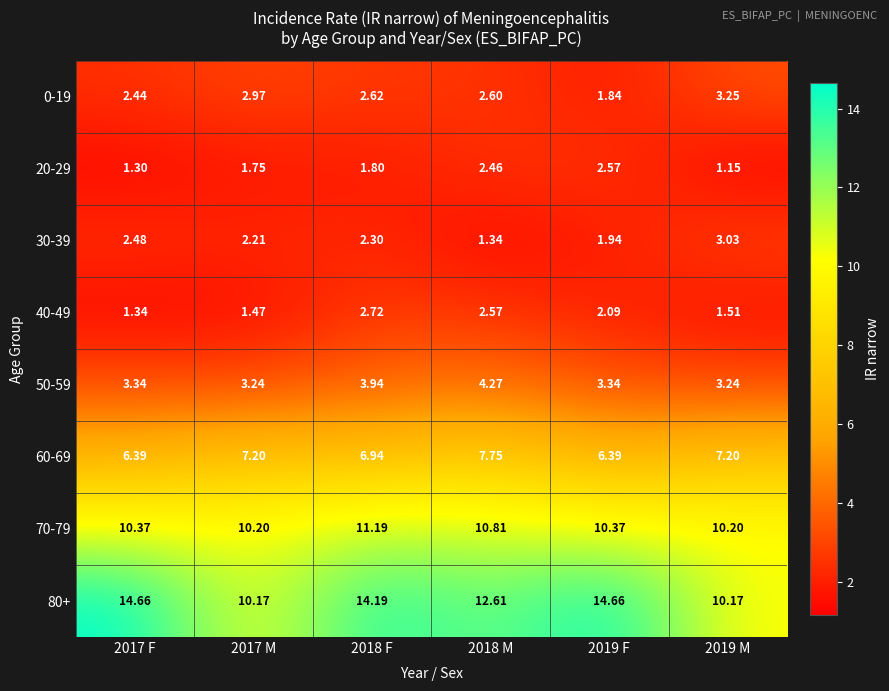

Is the value of 20-29 at 2019 M greater than the value of 40-49 at 2019 M?

No